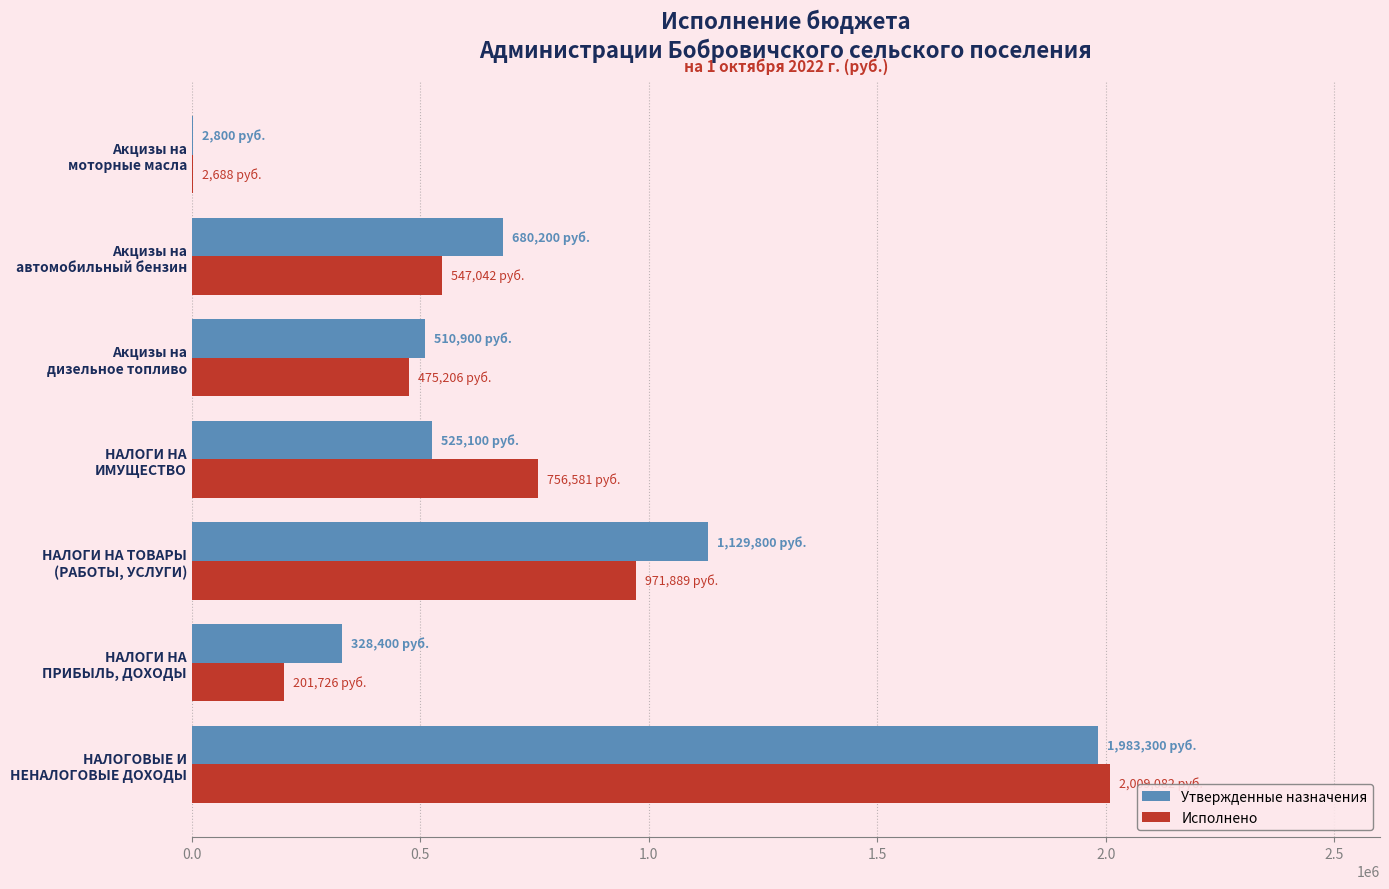

What is the maximum value for Исполнено?

2009081.9